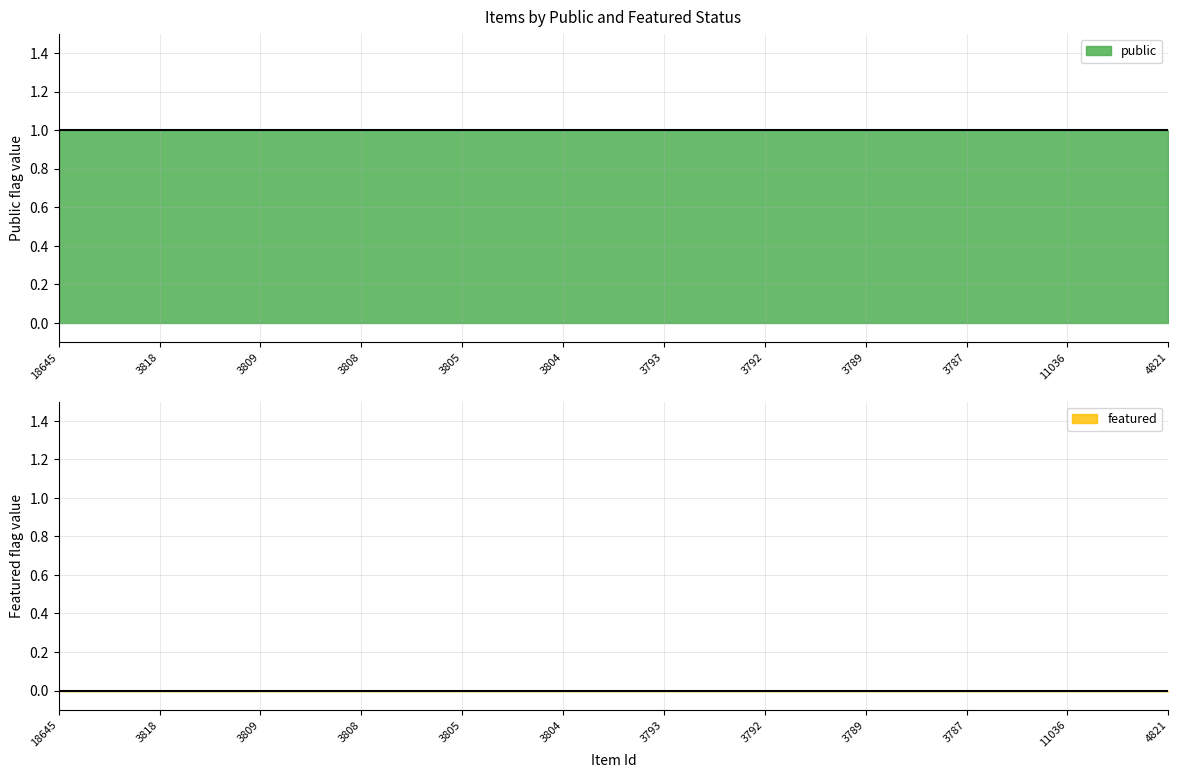

What is the average value of the public series?

1